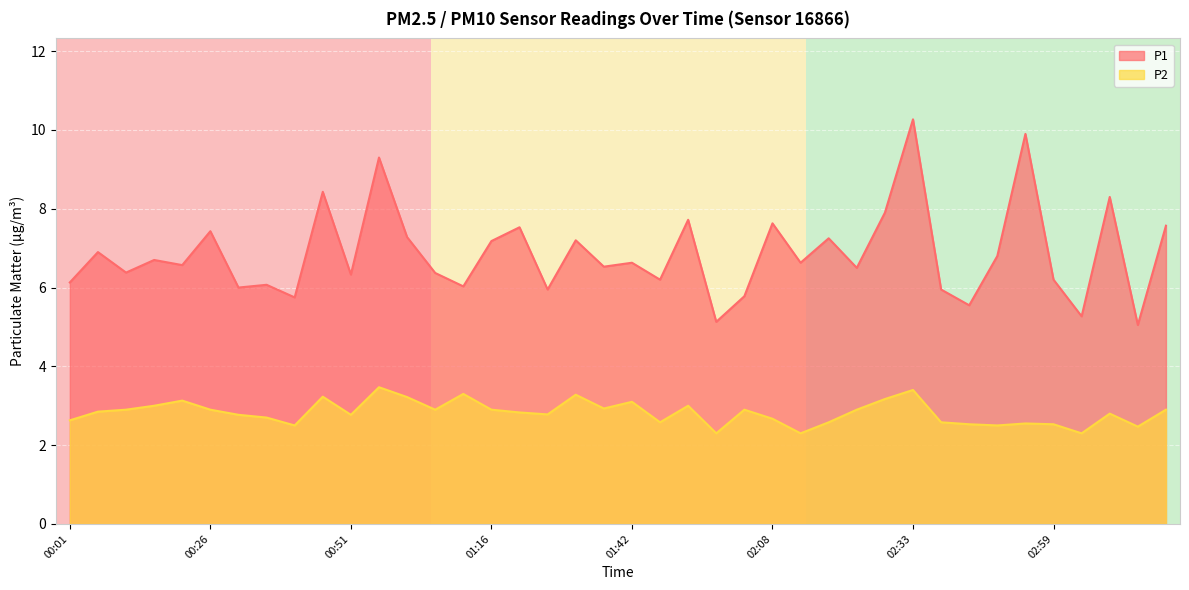

What is the difference between the highest and lowest values at 03:14?

2.6